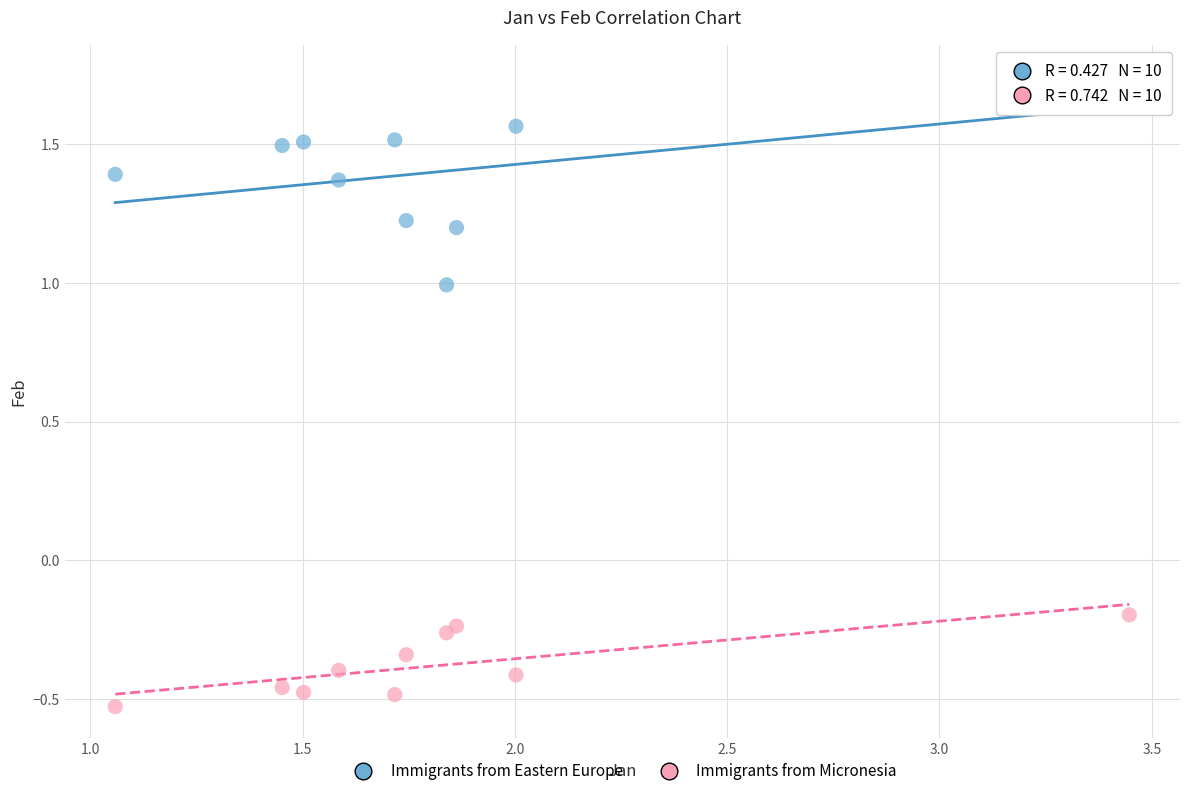

Which series has the largest Y range (max minus min)?

Immigrants from Eastern Europe